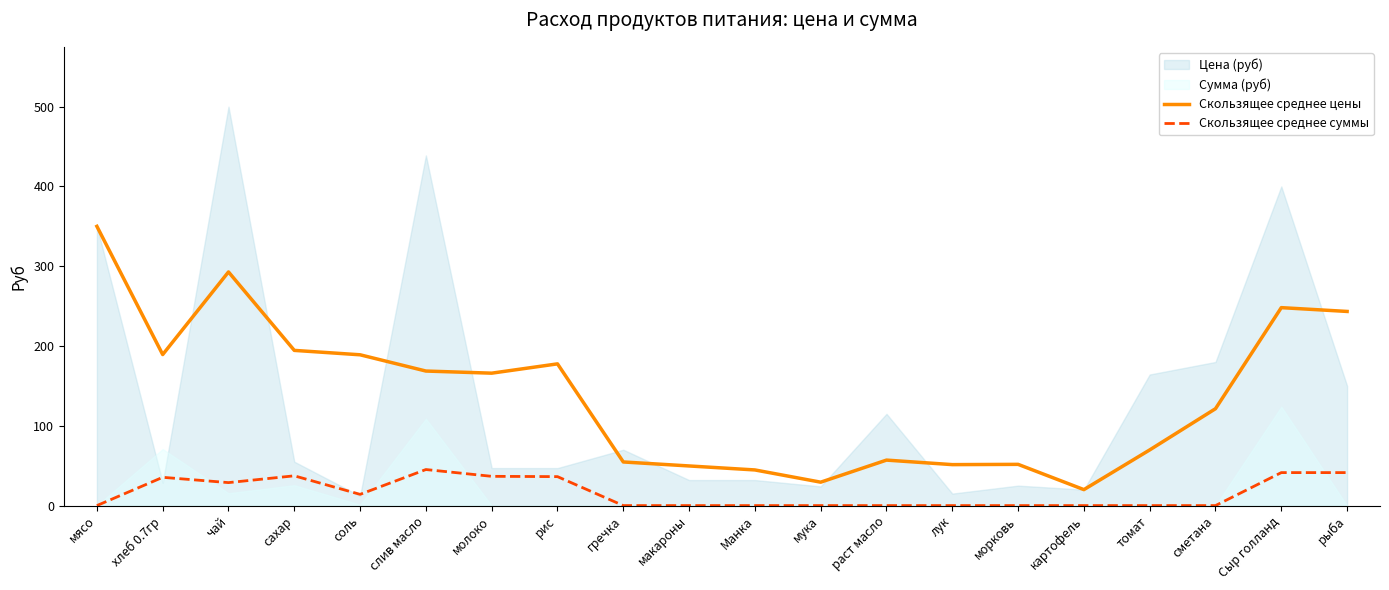

At which label does Скользящее среднее цены reach its peak?

мясо